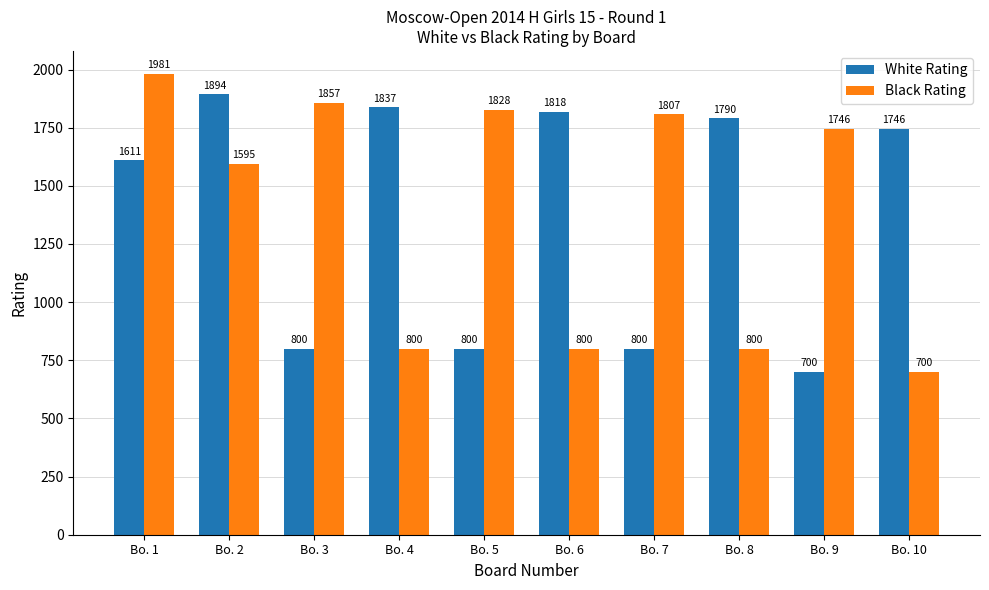

Reading left to right, extract all data points from this chart.

White Rating: Bo. 1=1611	Bo. 2=1894	Bo. 3=800	Bo. 4=1837	Bo. 5=800	Bo. 6=1818	Bo. 7=800	Bo. 8=1790	Bo. 9=700	Bo. 10=1746
Black Rating: Bo. 1=1981	Bo. 2=1595	Bo. 3=1857	Bo. 4=800	Bo. 5=1828	Bo. 6=800	Bo. 7=1807	Bo. 8=800	Bo. 9=1746	Bo. 10=700